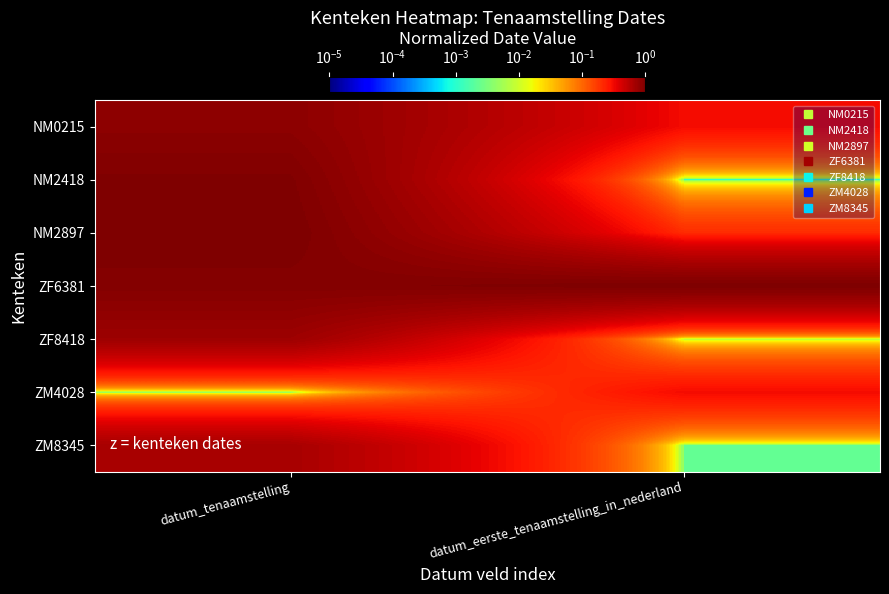

Reading left to right, list all the values displayed in this chart.

NM0215: datum_tenaamstelling=0.9	datum_eerste_tenaamstelling_in_nederland=0.3
NM2418: datum_tenaamstelling=1.0	datum_eerste_tenaamstelling_in_nederland=0.0
NM2897: datum_tenaamstelling=1.0	datum_eerste_tenaamstelling_in_nederland=0.2
ZF6381: datum_tenaamstelling=0.9	datum_eerste_tenaamstelling_in_nederland=1.0
ZF8418: datum_tenaamstelling=0.7	datum_eerste_tenaamstelling_in_nederland=0.0
ZM4028: datum_tenaamstelling=0.0	datum_eerste_tenaamstelling_in_nederland=0.3
ZM8345: datum_tenaamstelling=0.7	datum_eerste_tenaamstelling_in_nederland=0.0